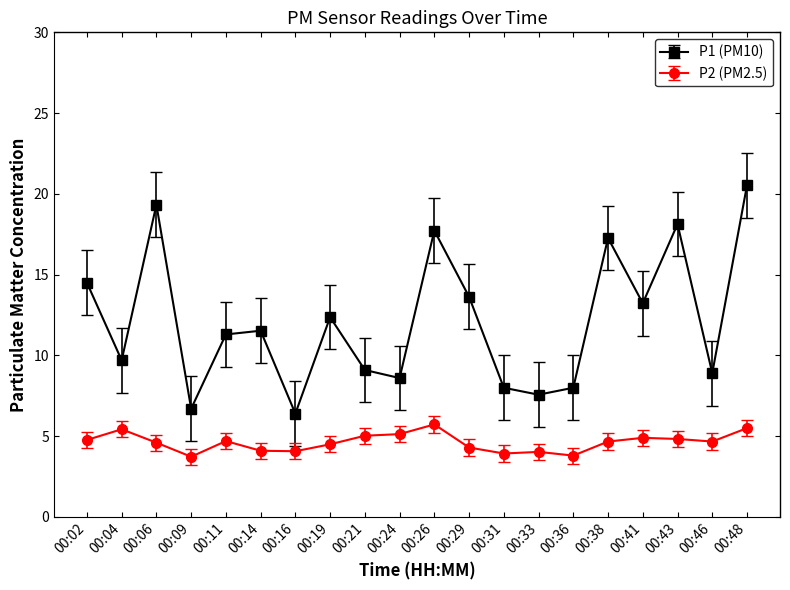

True or false: P2 (PM2.5) and P1 (PM10) cross at least once.

False